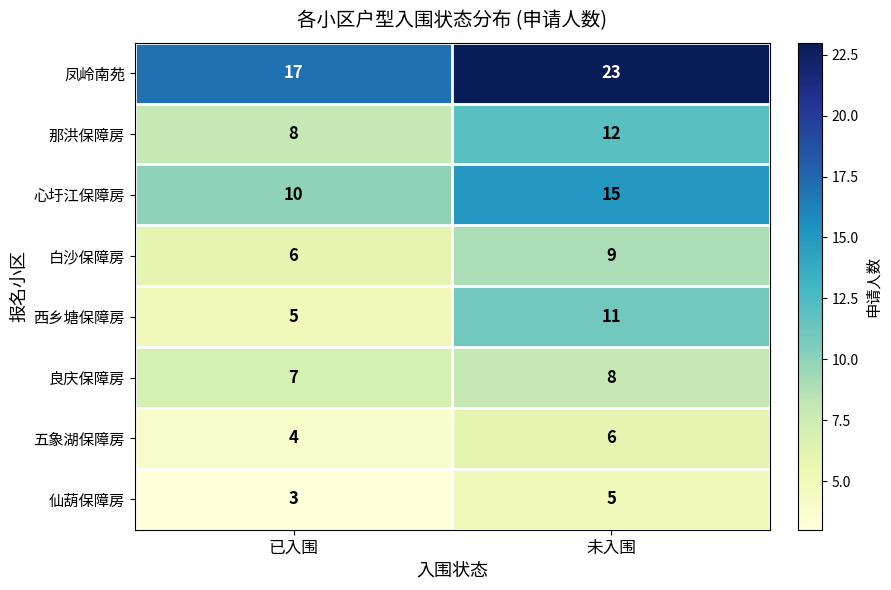

Is it true that 白沙保障房 equals 9 at 未入围?

True